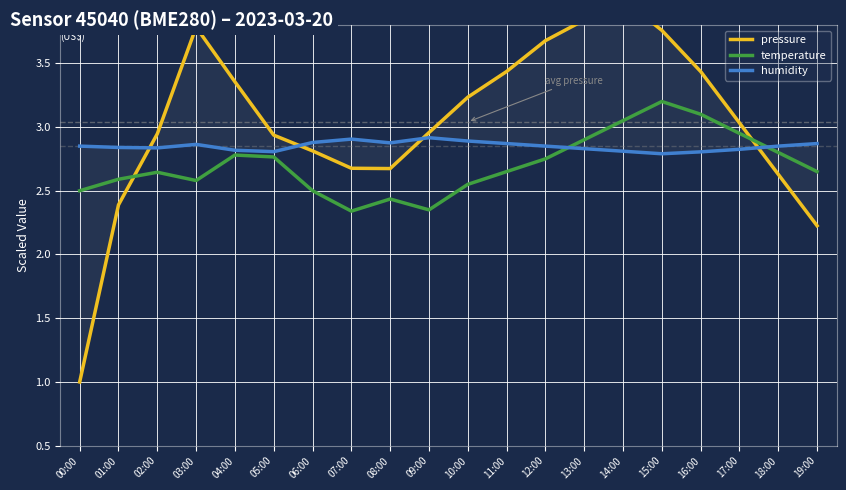

Between 00:00 and 03:00, which series saw the biggest shift?

pressure